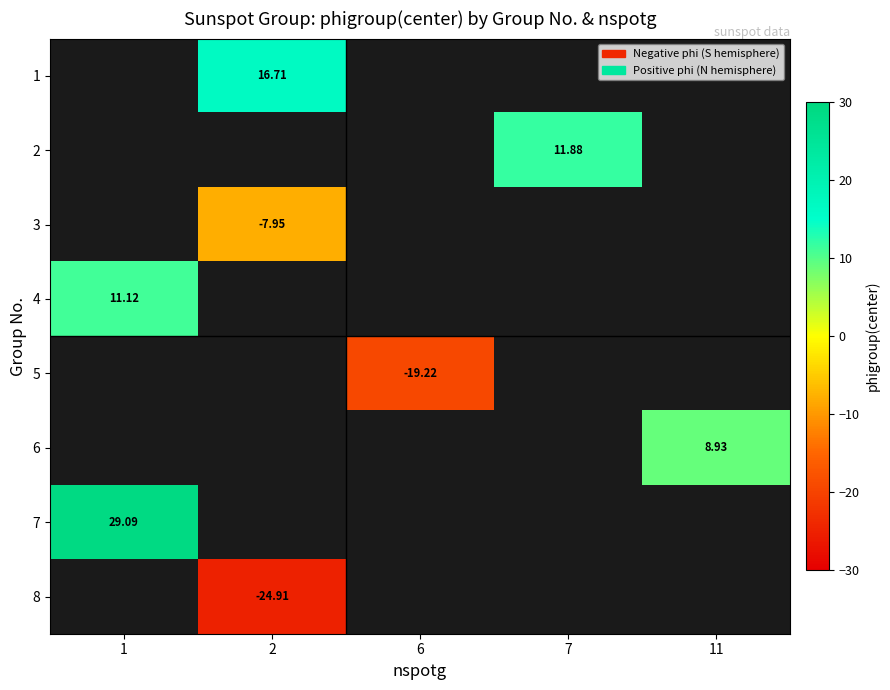

What is the highest value of the 7 series?

29.1